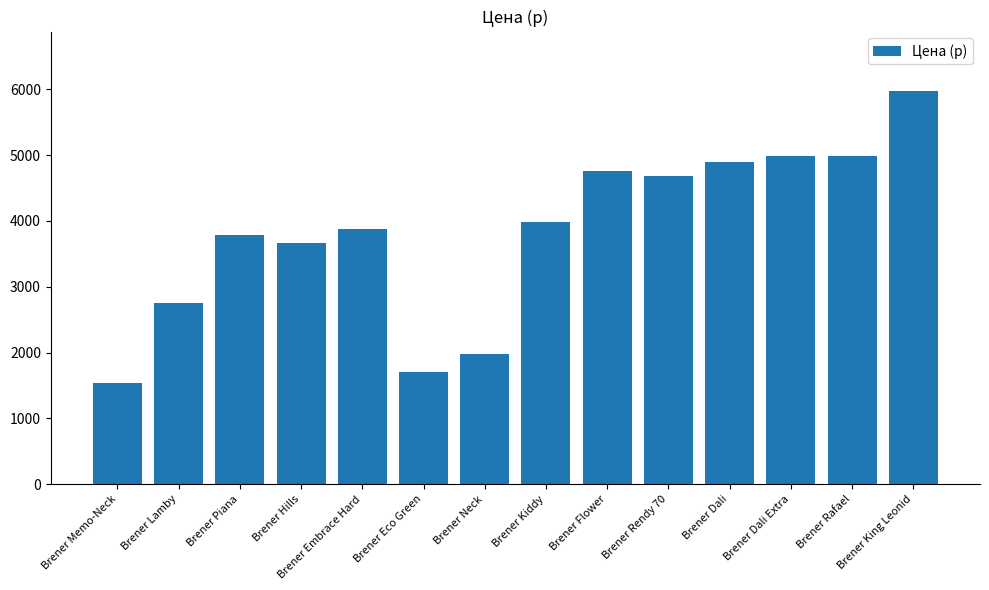

What is the approximate value at Brener Piana, to the nearest 50?

3800